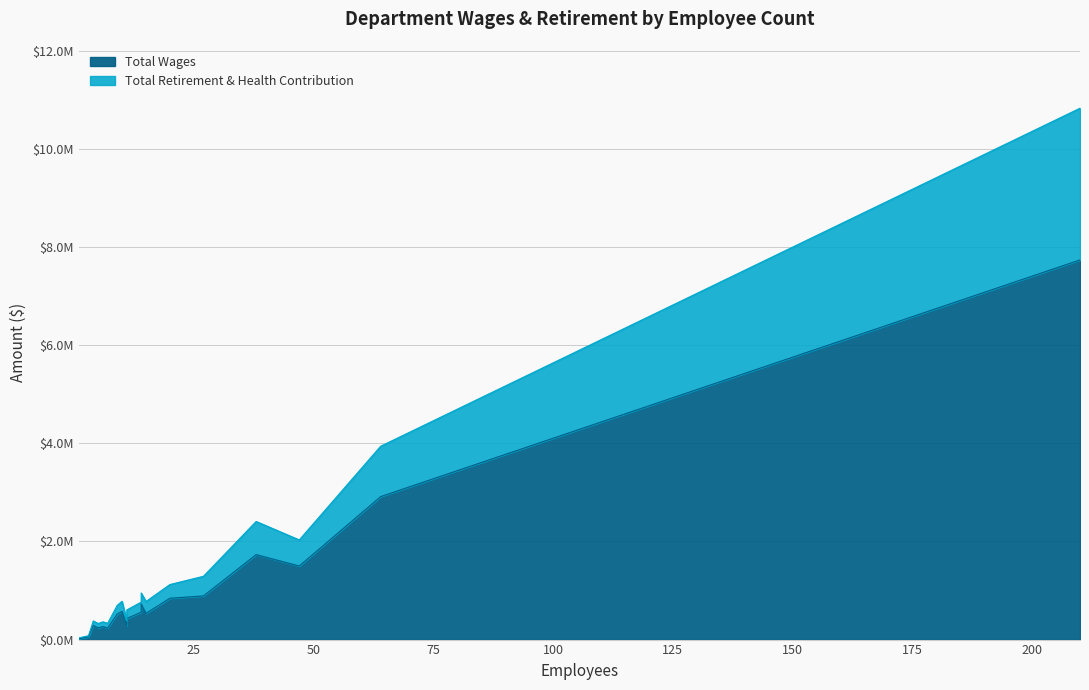

In Total Retirement & Health Contribution, how many points are lower than both neighbors (excluding endpoints)?

4